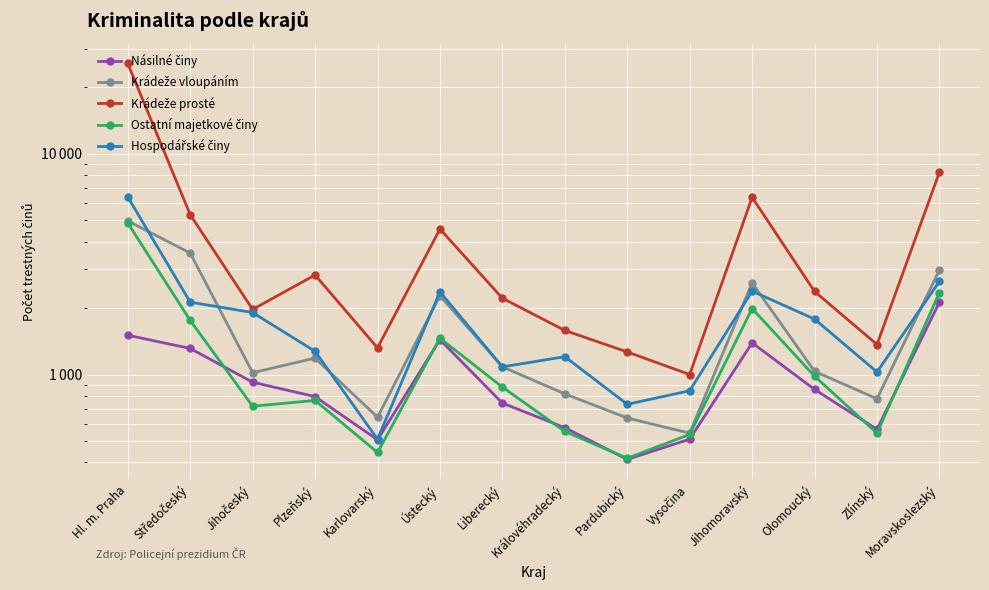

Which series has the widest spread of values?

Krádeže prosté